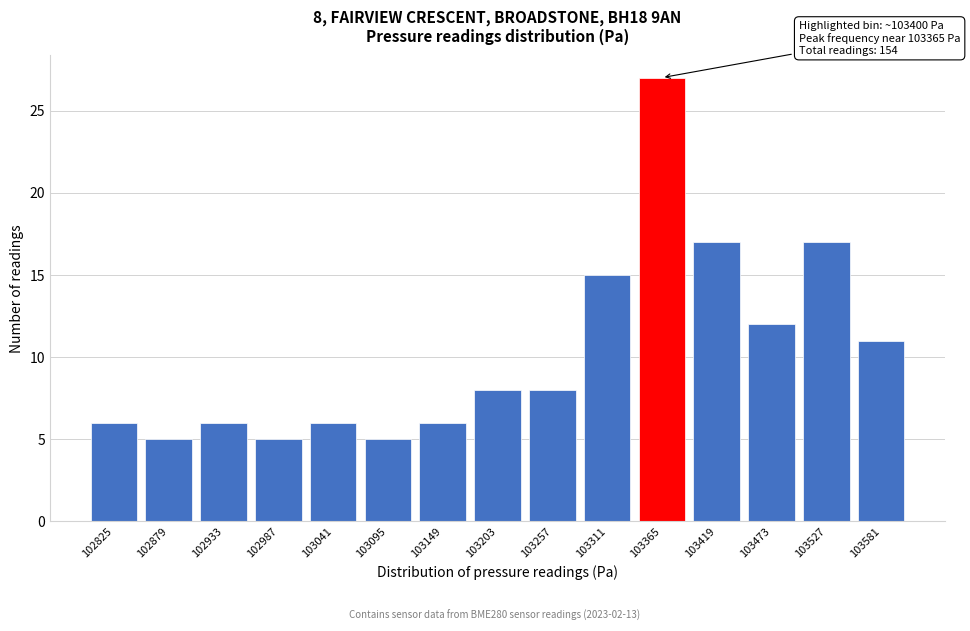

Reading right to left, extract all data points from this chart.

103581=11	103527=17	103473=12	103419=17	103365=27	103311=15	103257=8	103203=8	103149=6	103095=5	103041=6	102987=5	102933=6	102879=5	102825=6